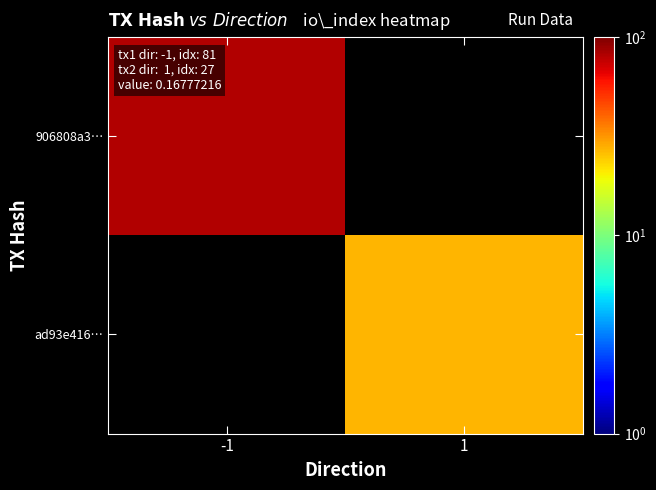

At -1, list the series in order from smallest to largest.

906808a3…, ad93e416…